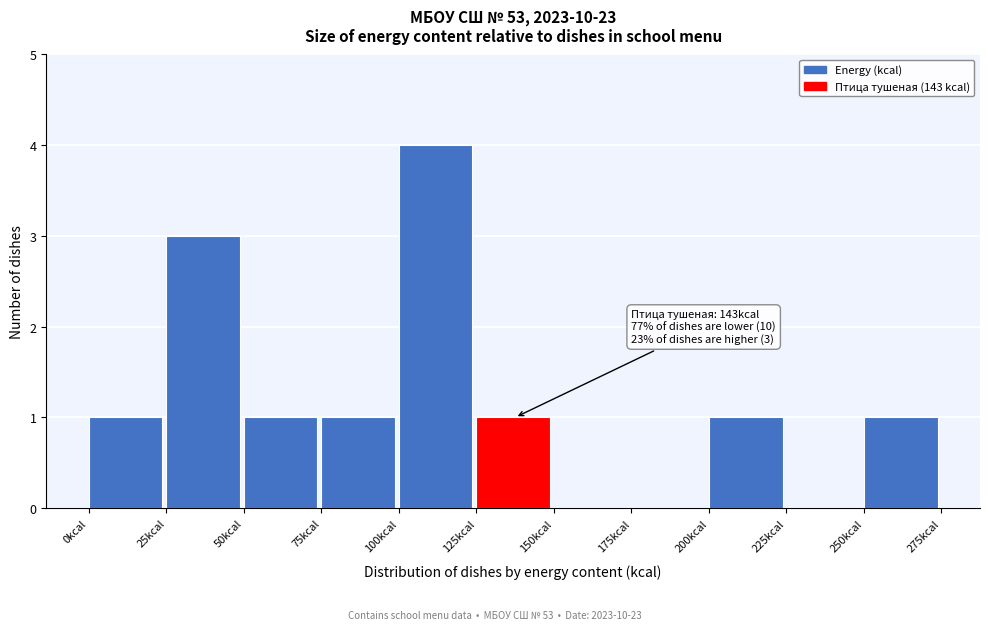

Which range on the x-axis has the tallest bar?

100 to 125